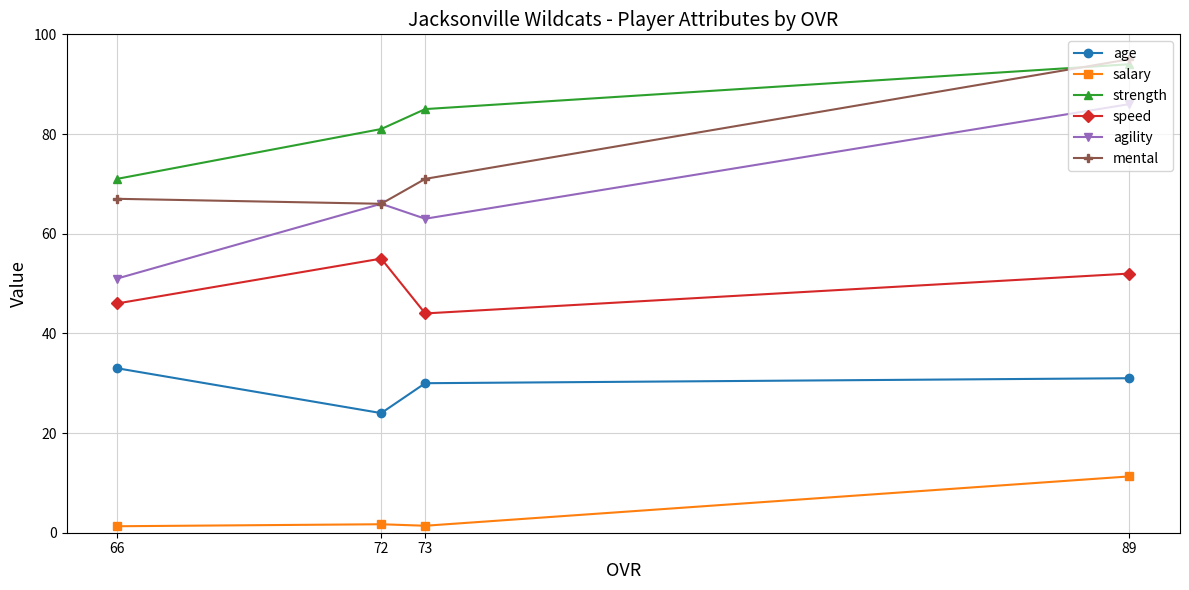

True or false: strength and agility intersect in this chart.

False